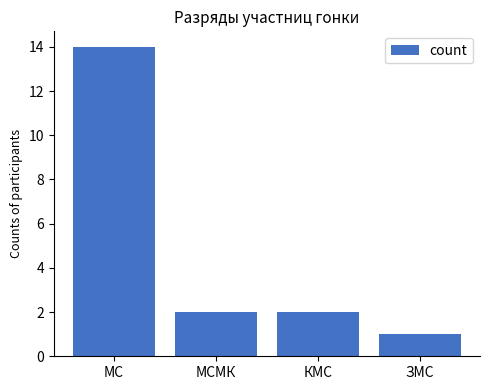

Reading left to right, what are all the values shown in this chart?

МС=14	МСМК=2	КМС=2	ЗМС=1